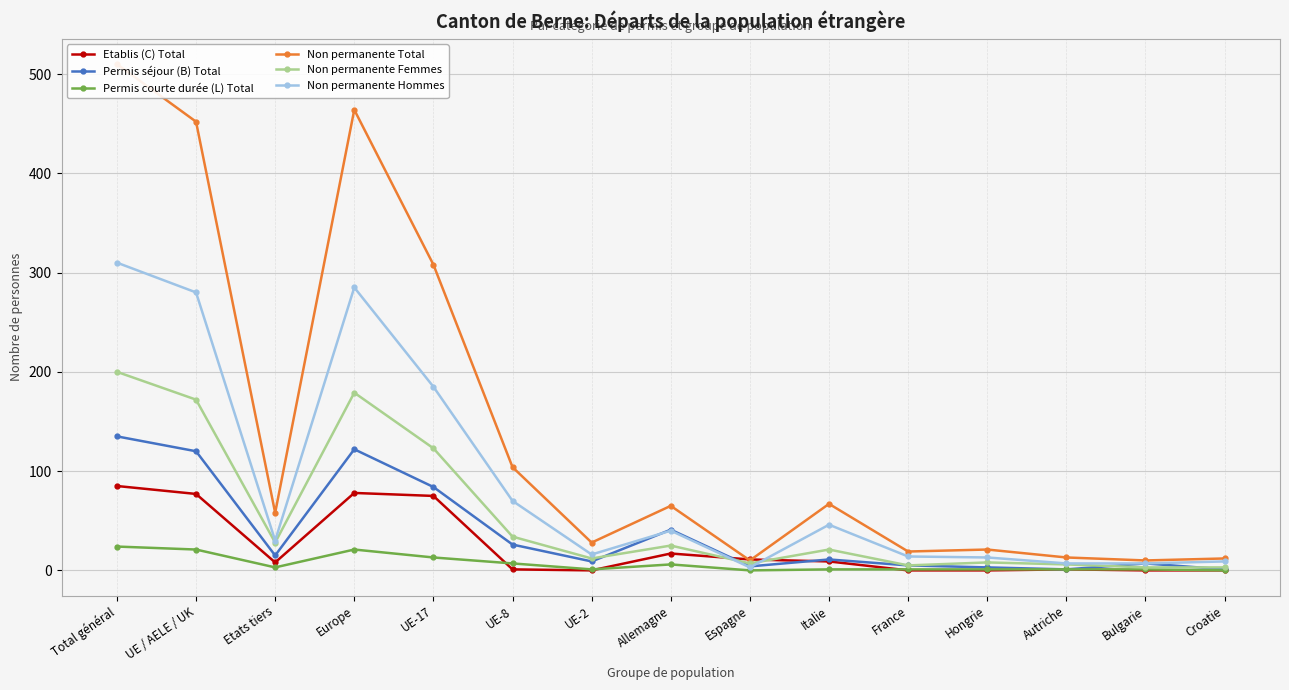

How many lines are shown in the chart?

6